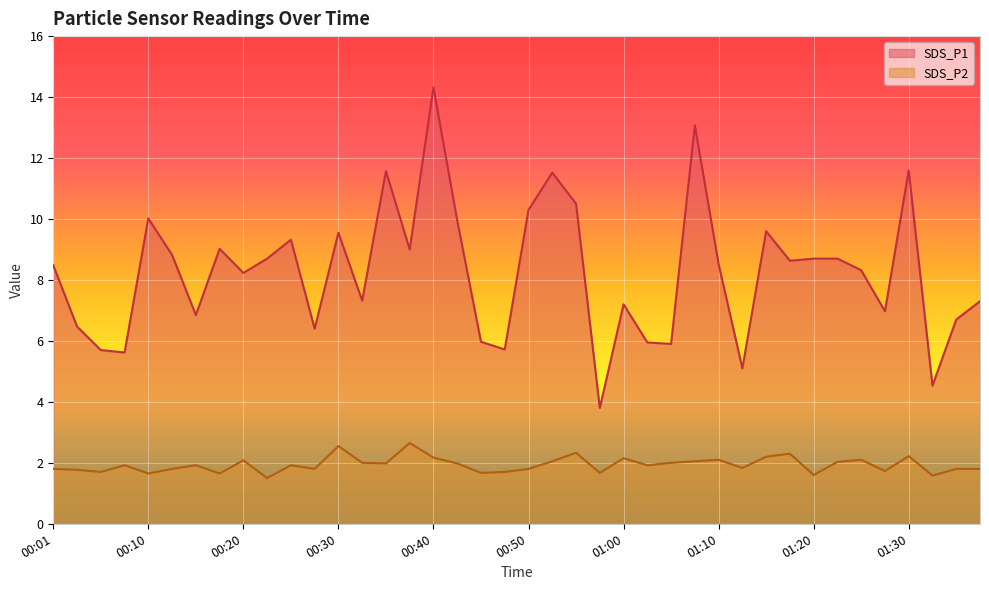

What is the difference between the second highest and minimum values in the SDS_P2 series?

1.0